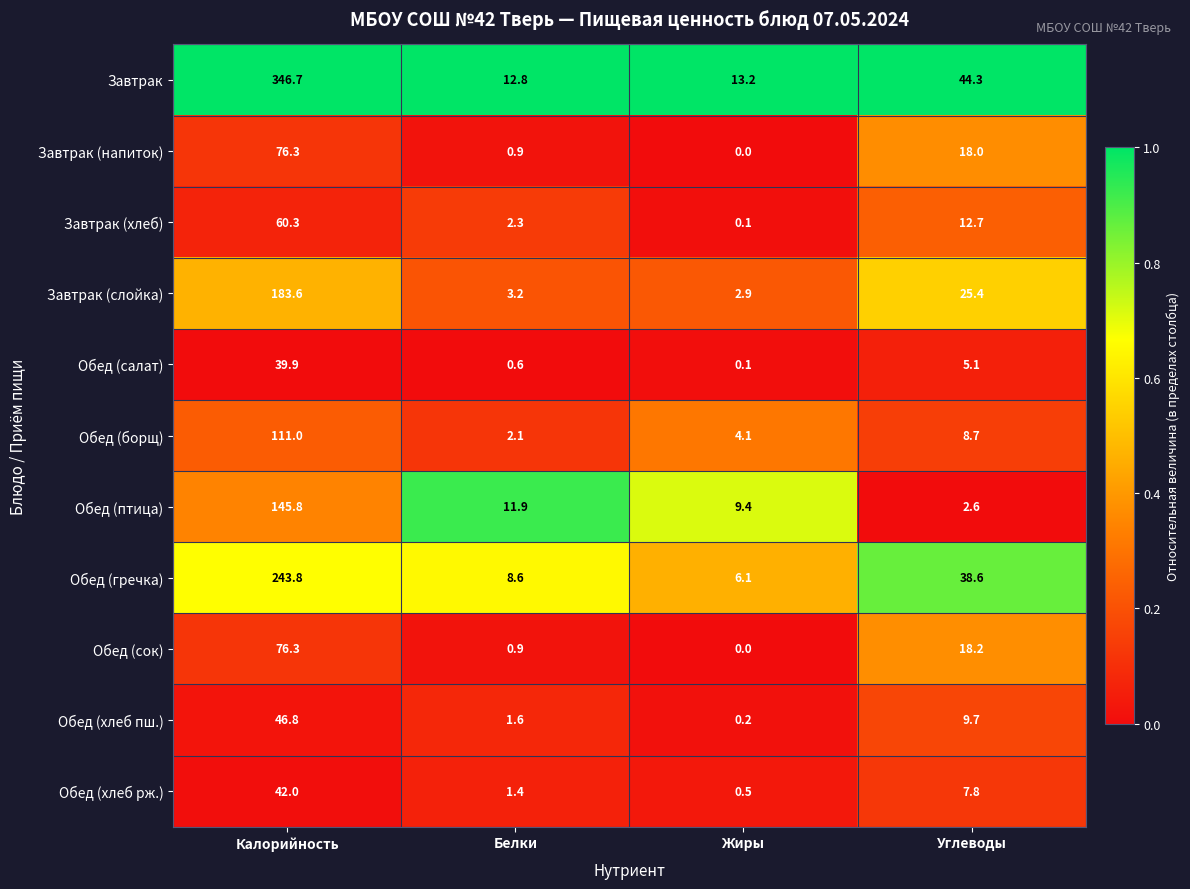

The value of Обед (сок) at Белки is 0.9. True or false?

True